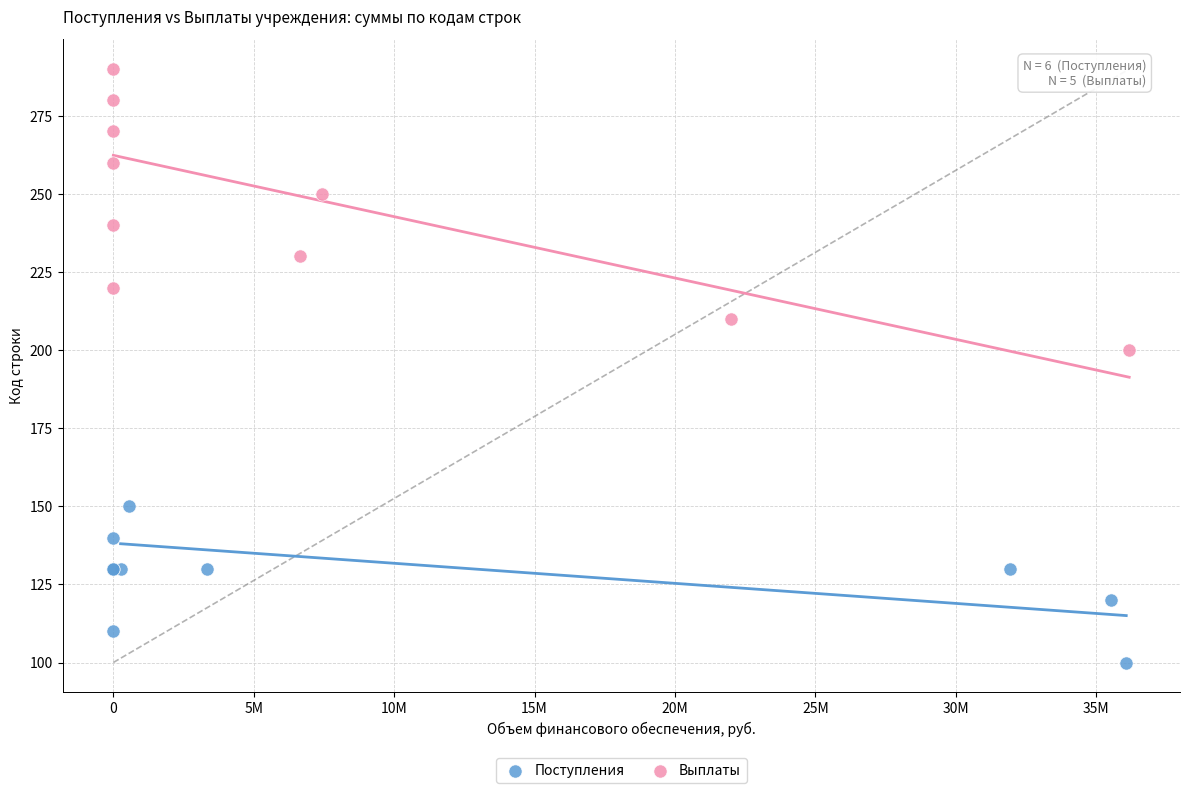

Which series contains the highest Y value?

Выплаты